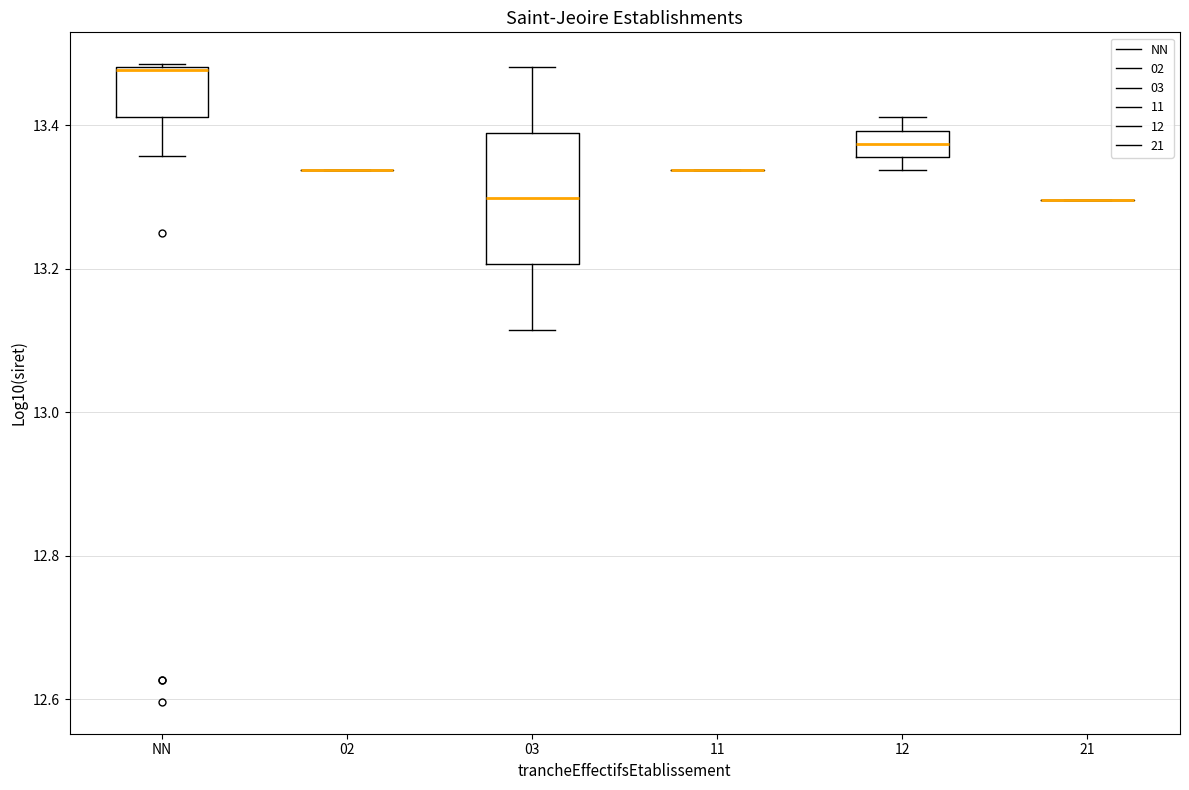

Where does the lower whisker of the box for NN end on the y-axis? The values are not printed on the chart, so give them approximately, as read against the axis.

13.36